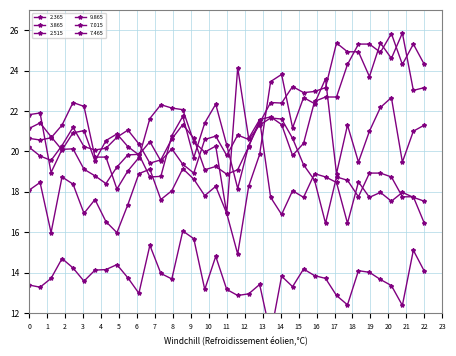

True or false: 3.865 has a value of 20.1 at 3.

True